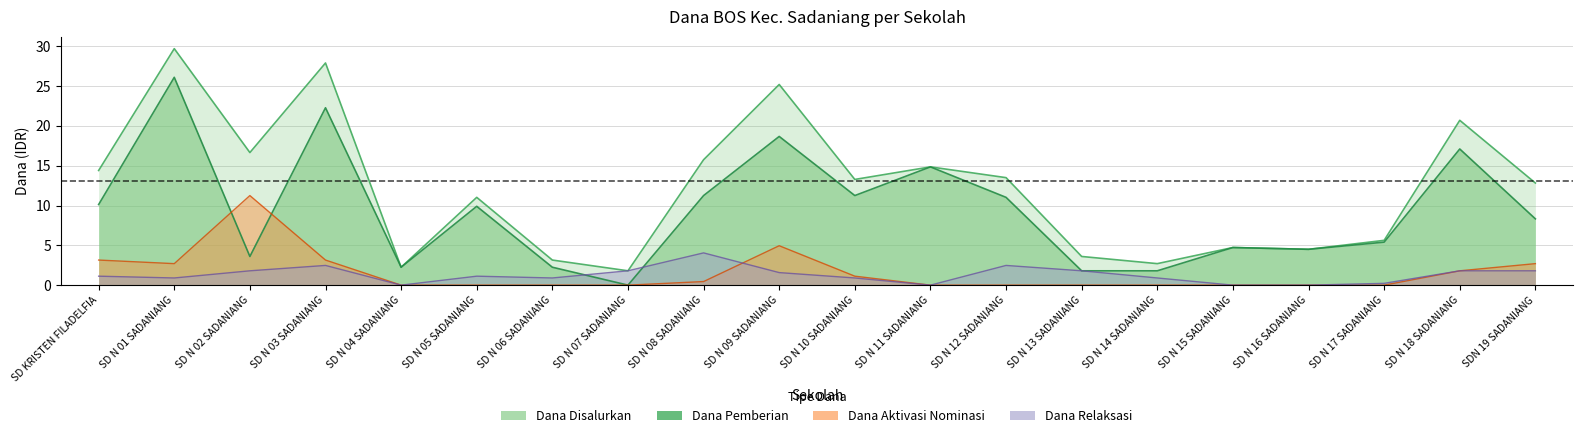

Reading right to left, transcribe all the data shown in this chart.

Dana Disalurkan: 12.8	20.7	5.6	4.5	4.7	2.7	3.6	13.5	14.8	13.3	25.2	15.8	1.8	3.1	11.0	2.2	27.9	16.6	29.7	14.4
Dana Pemberian: 8.3	17.1	5.4	4.5	4.7	1.8	1.8	11.0	14.8	11.2	18.7	11.2	0.0	2.2	9.9	2.2	22.3	3.6	26.1	10.1
Dana Aktivasi Nominasi: 2.7	1.8	0.0	0.0	0.0	0.0	0.0	0.0	0.0	1.1	5.0	0.5	0.0	0.0	0.0	0.0	3.1	11.2	2.7	3.1
Dana Relaksasi: 1.8	1.8	0.2	0.0	0.0	0.9	1.8	2.5	0.0	0.9	1.6	4.0	1.8	0.9	1.1	0.0	2.5	1.8	0.9	1.1